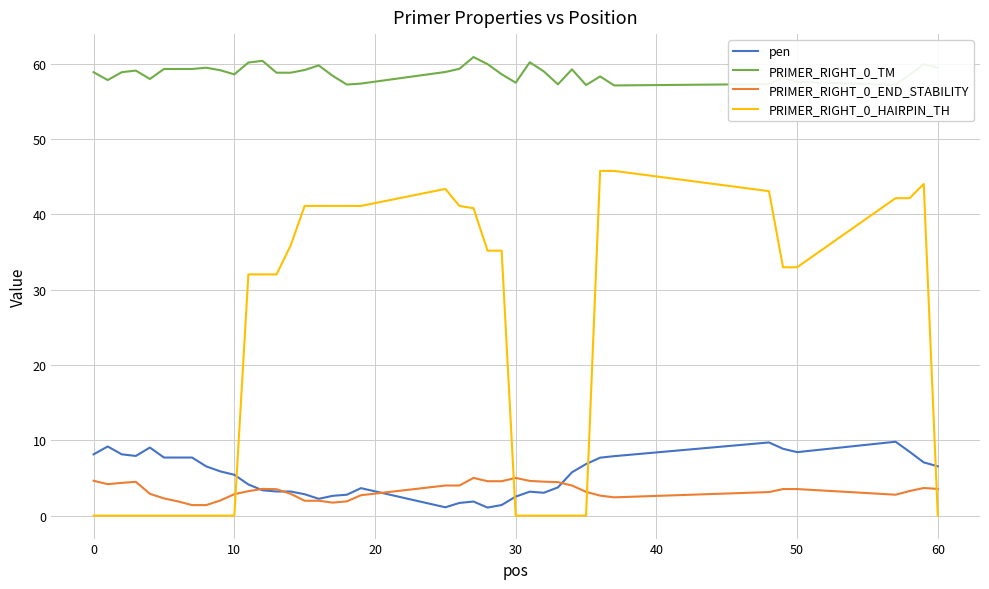

At how many categories does at least one series exceed 0?

40